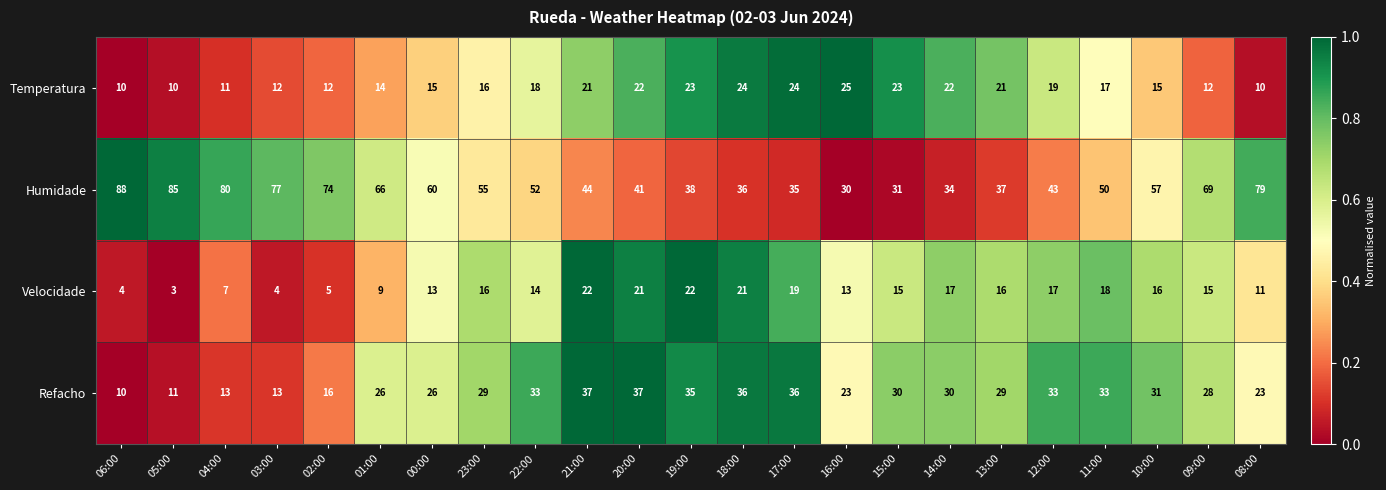

What is the difference between the Humidade values at 05:00 and 20:00?

44